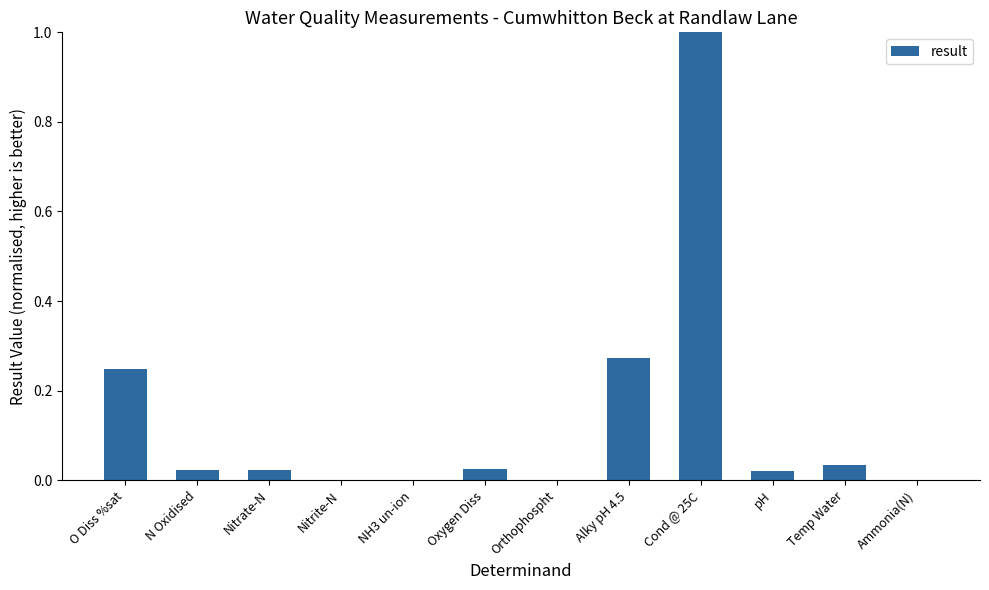

Is it true that the value at Orthophospht is 0.0?

True